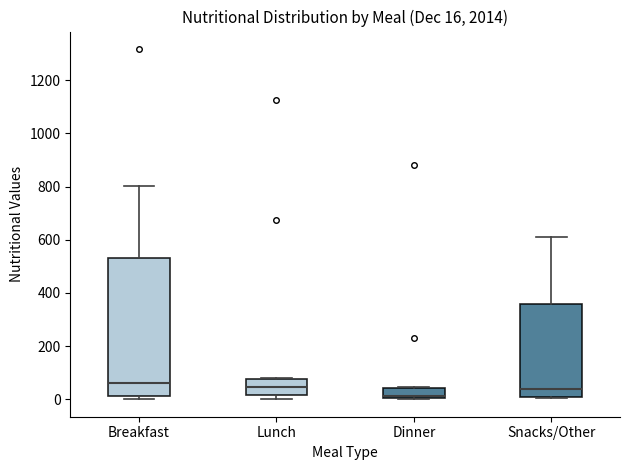

Which box is the tallest, from its lower edge to its upper edge?

Breakfast